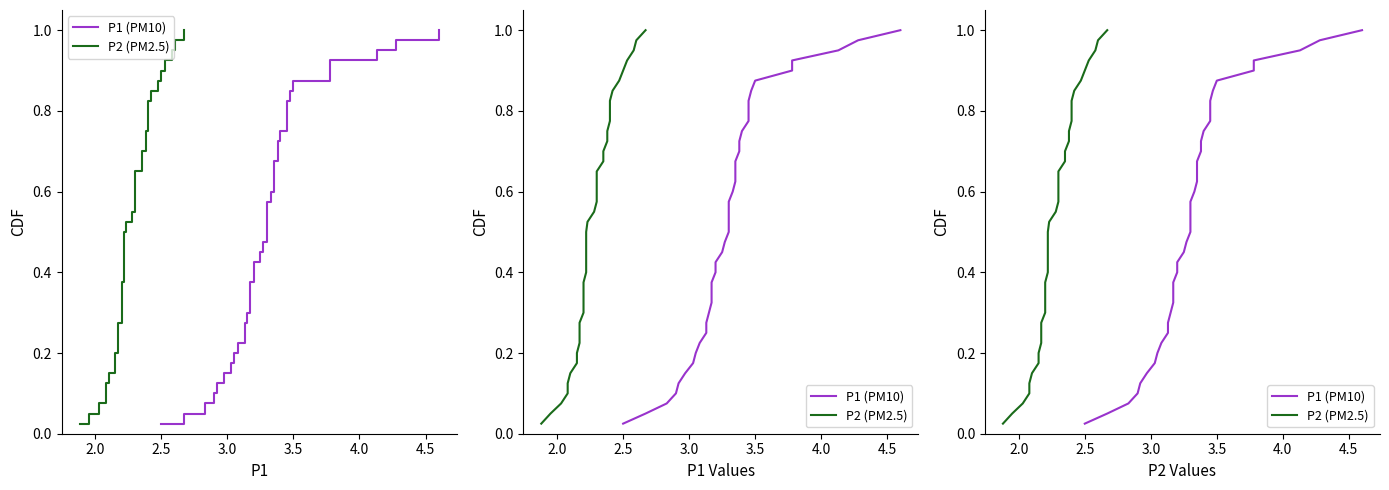

True or false: P1 has more than 1 points higher than both neighbors.

False